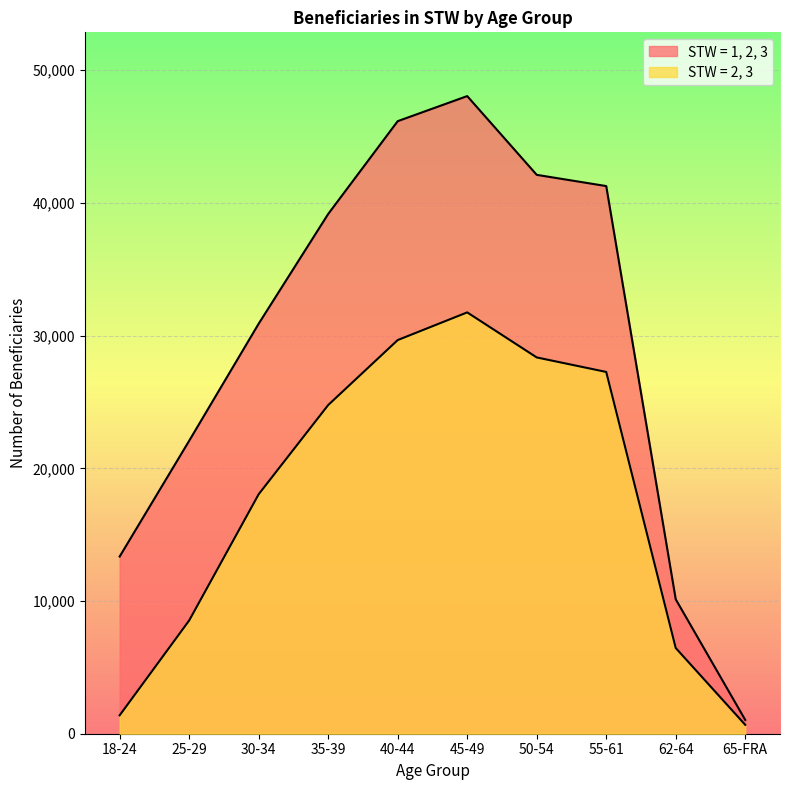

True or false: STW = 2, 3 and STW = 1, 2, 3 intersect in this chart.

False